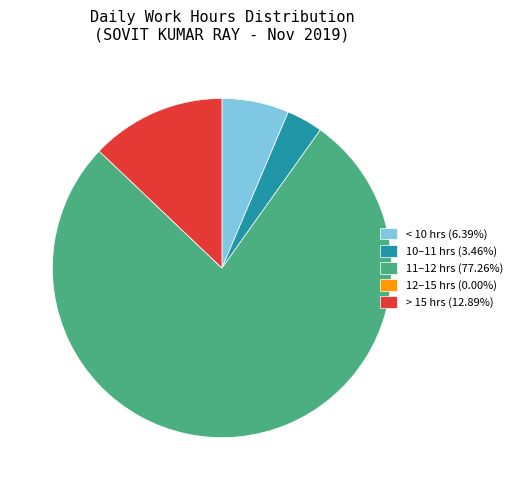

Does > 15 hrs (12.89%) represent more than half of the total?

No